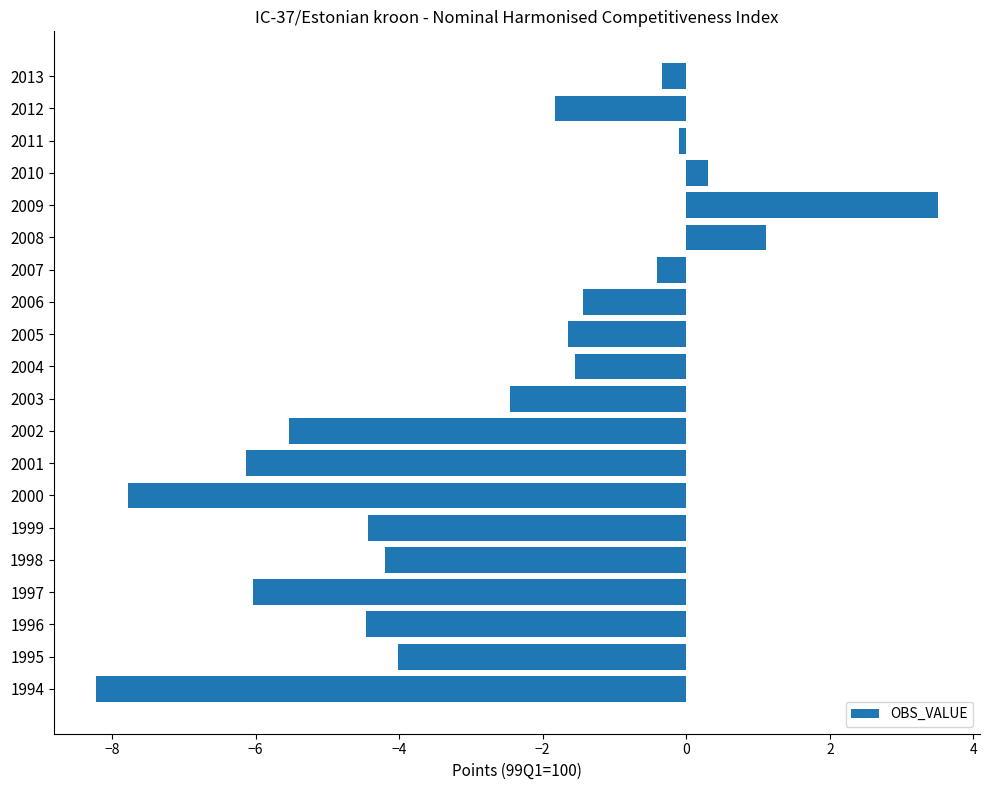

Are the bars grouped side by side (vs. stacked)?

No